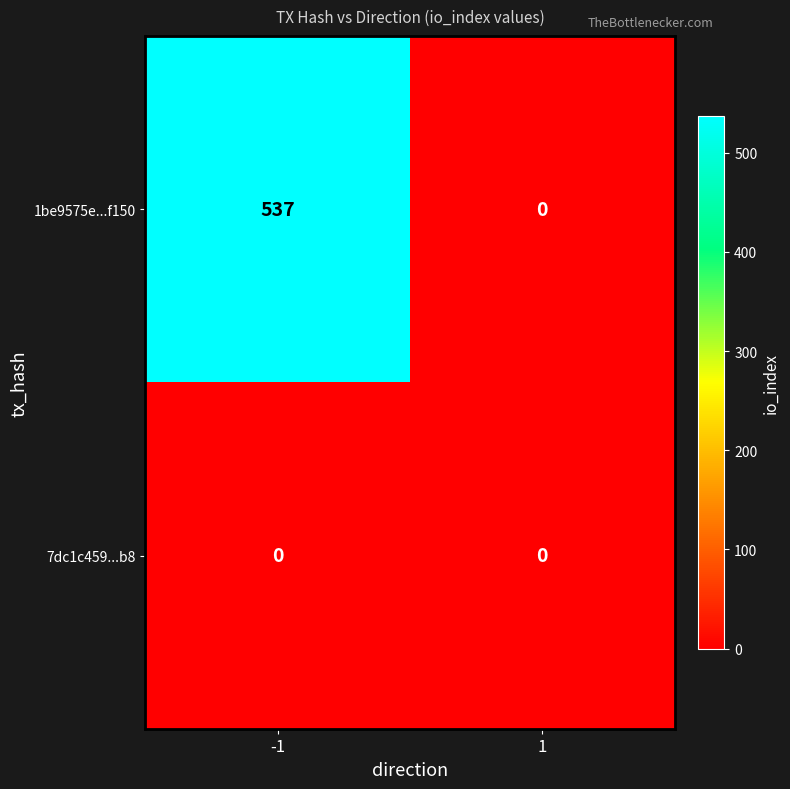

The value of 1be9575e...f150 at 1 is 0. True or false?

True